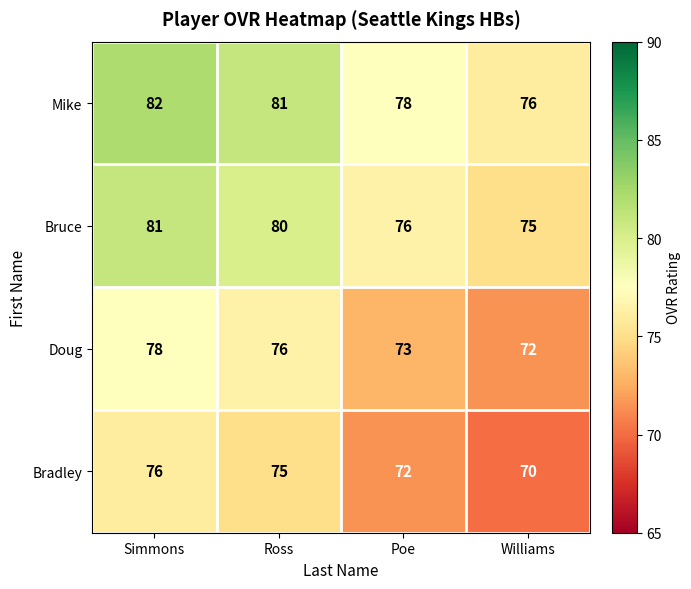

What is the difference between the second highest and minimum values in the Bruce series?

5